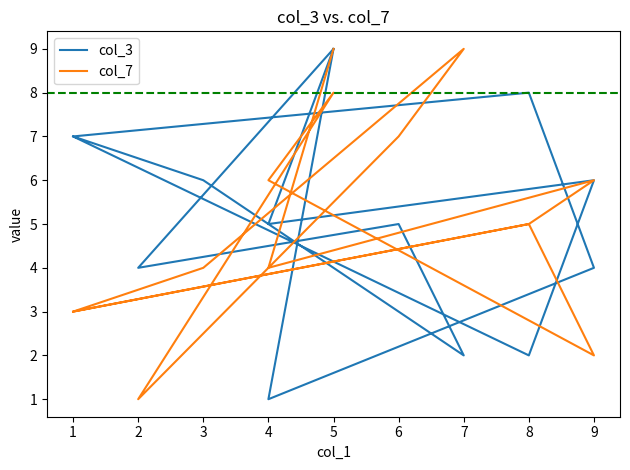

How many series are shown in this chart?

2